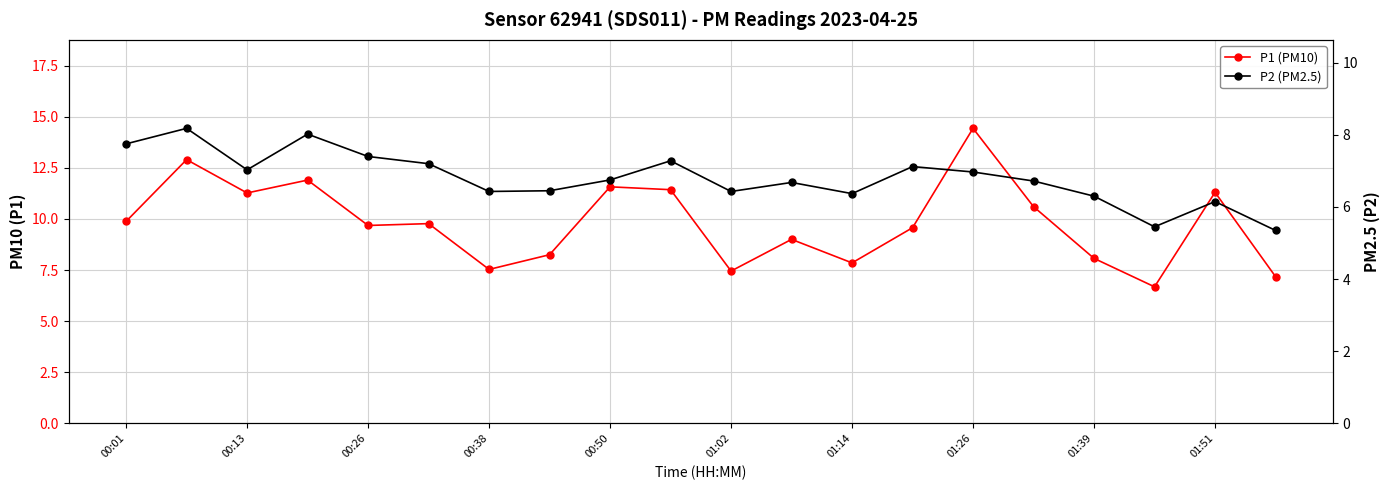

How many data points in P2 (PM2.5) are above 6?

18